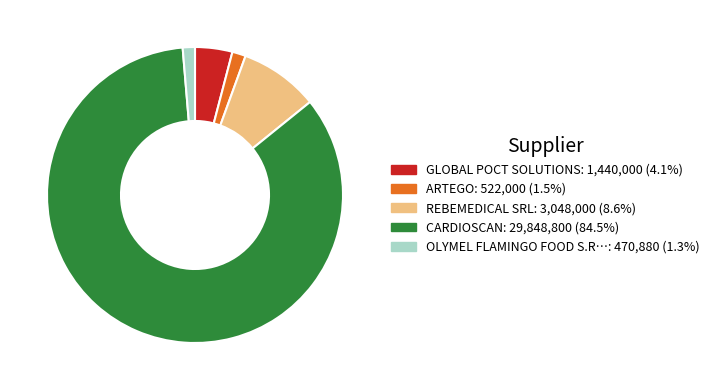

Is there any slice that represents more than half of the pie?

Yes